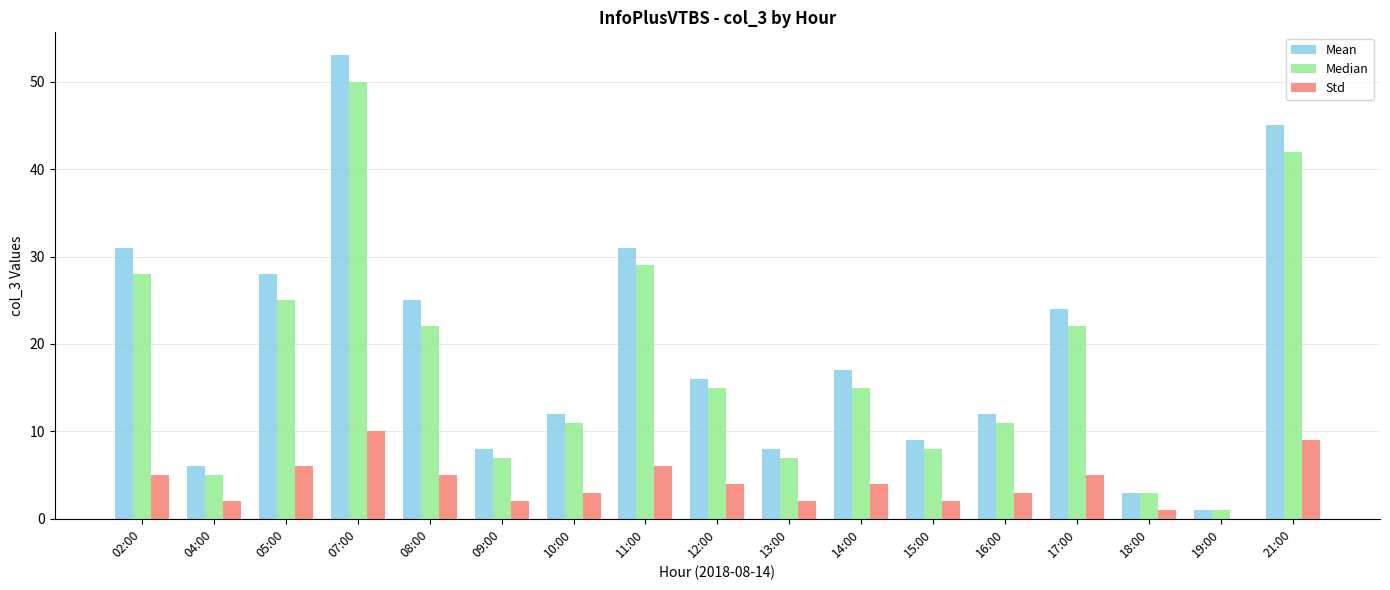

How many series are shown in this chart?

3